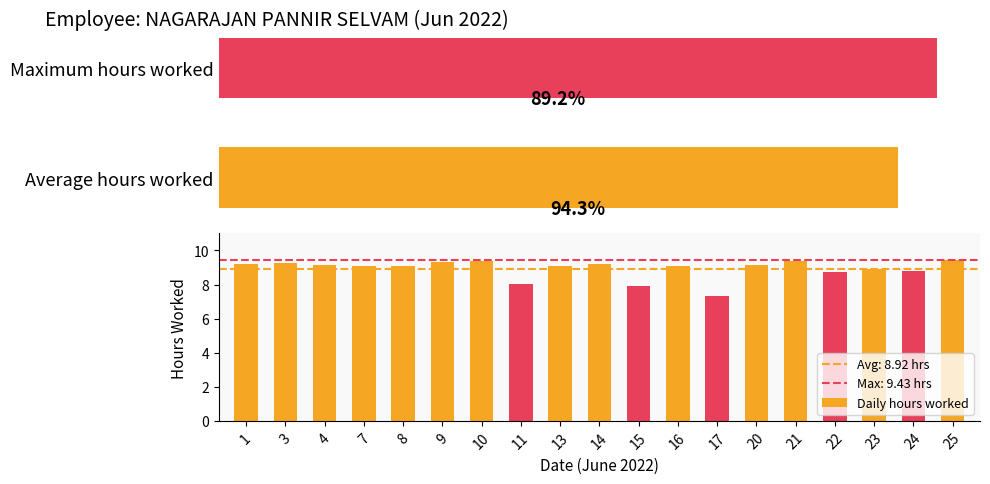

What is the ratio of the value at 23 to the value at 25?

0.9